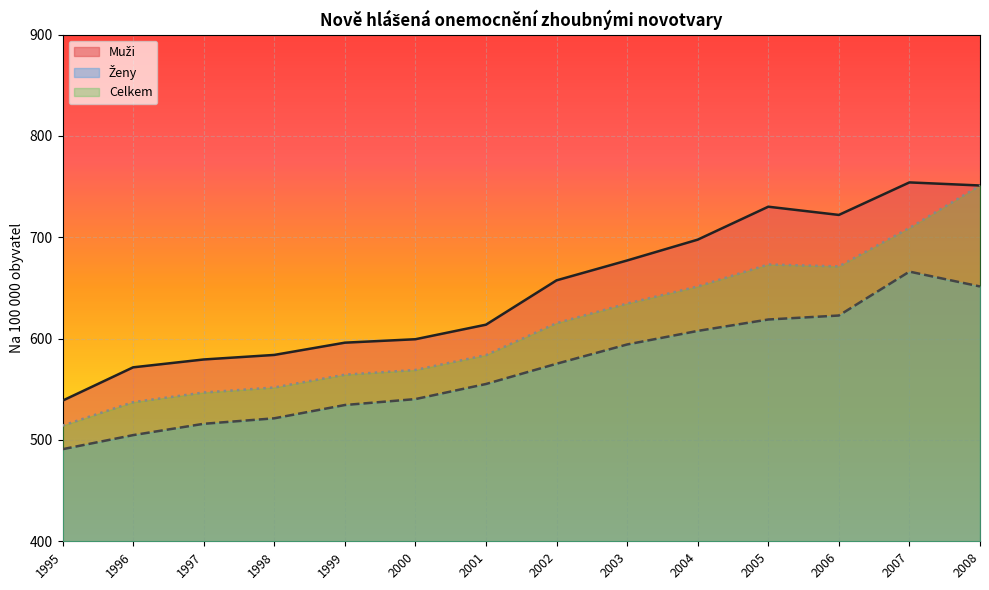

The value of Muži at 2003 is 1135.0. True or false?

False